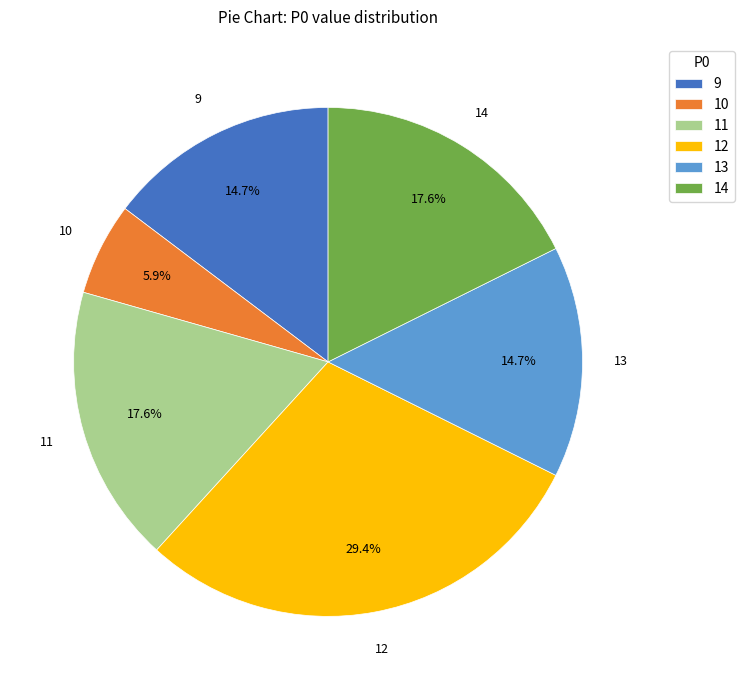

To the nearest percent, what percentage of the pie is 11?

18%